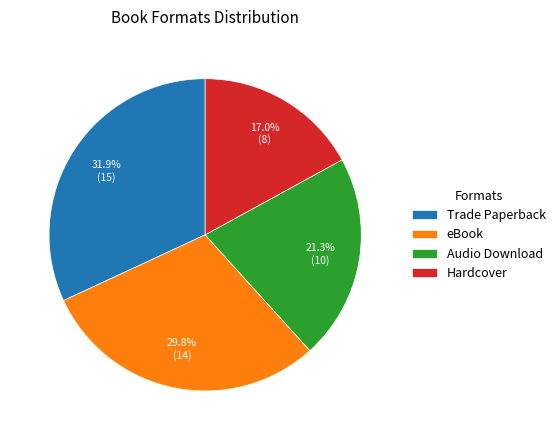

What percentage is the Audio Download slice, to the nearest percent?

21%